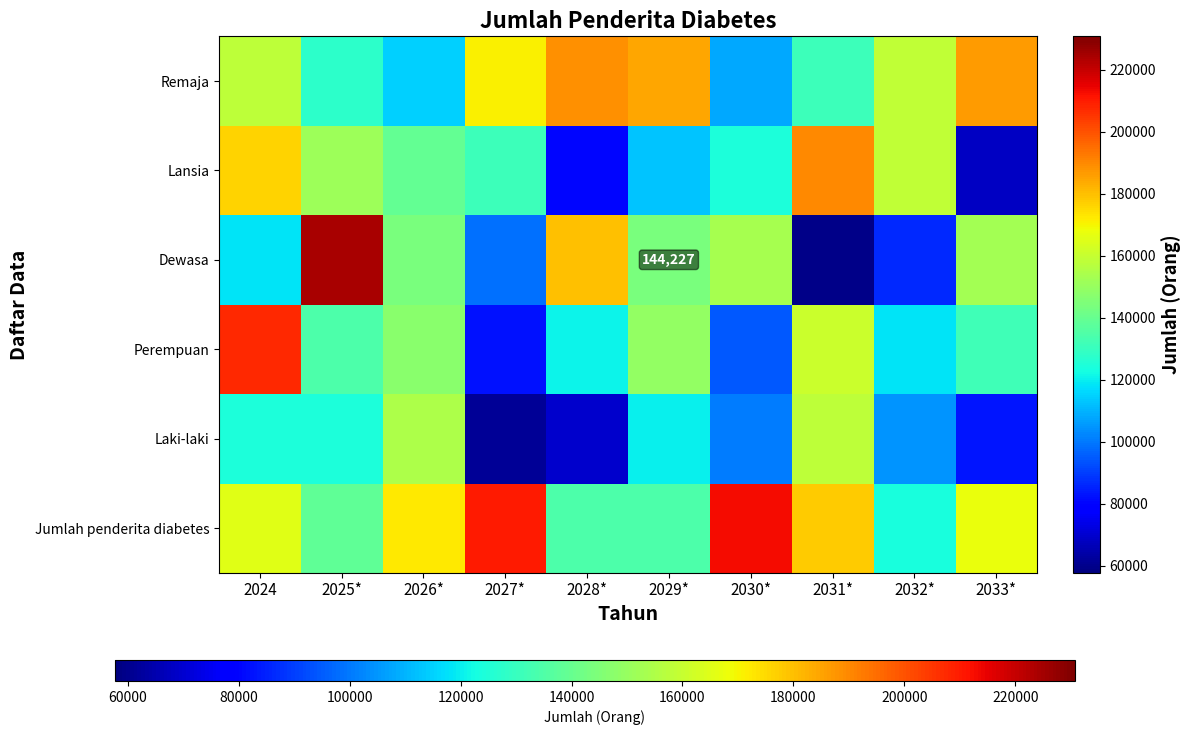

At 2025*, list the series in order from smallest to largest.

Laki-laki, Remaja, Perempuan, Jumlah penderita diabetes, Lansia, Dewasa